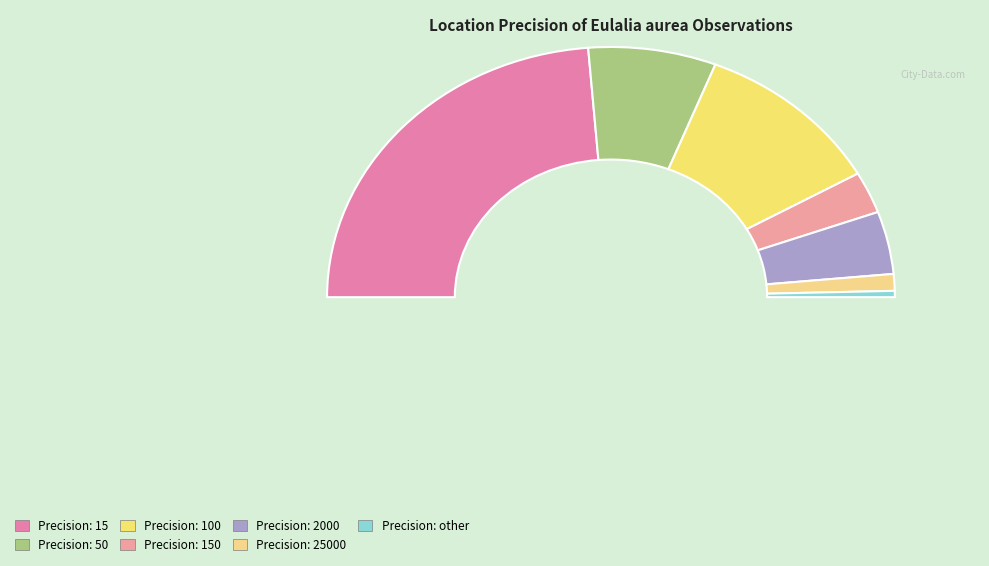

What is the change in value from 50 to 100?

+26